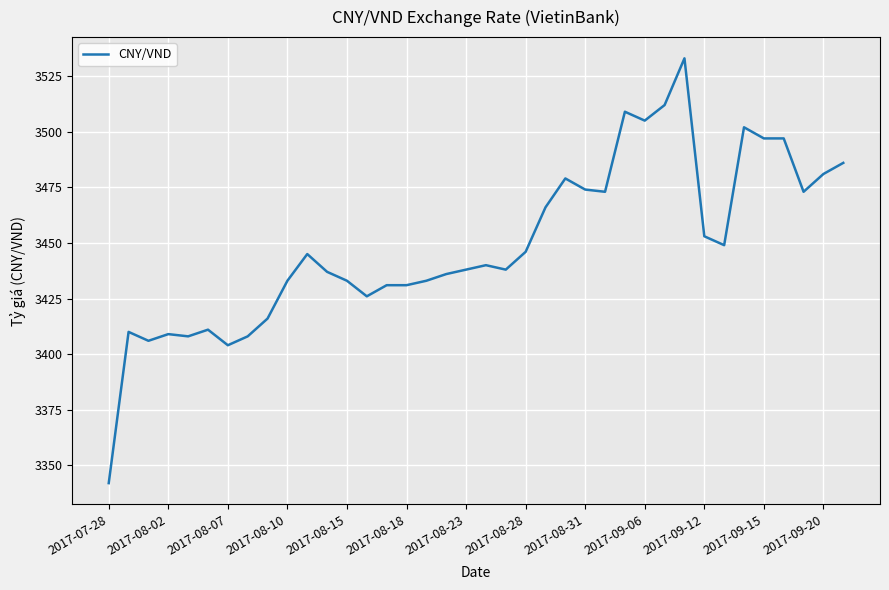

What is the minimum value shown in the chart?

3342